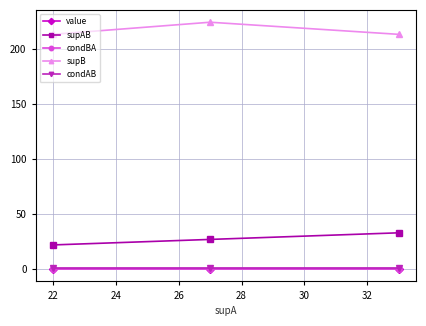

What is the greatest value displayed?

224.0